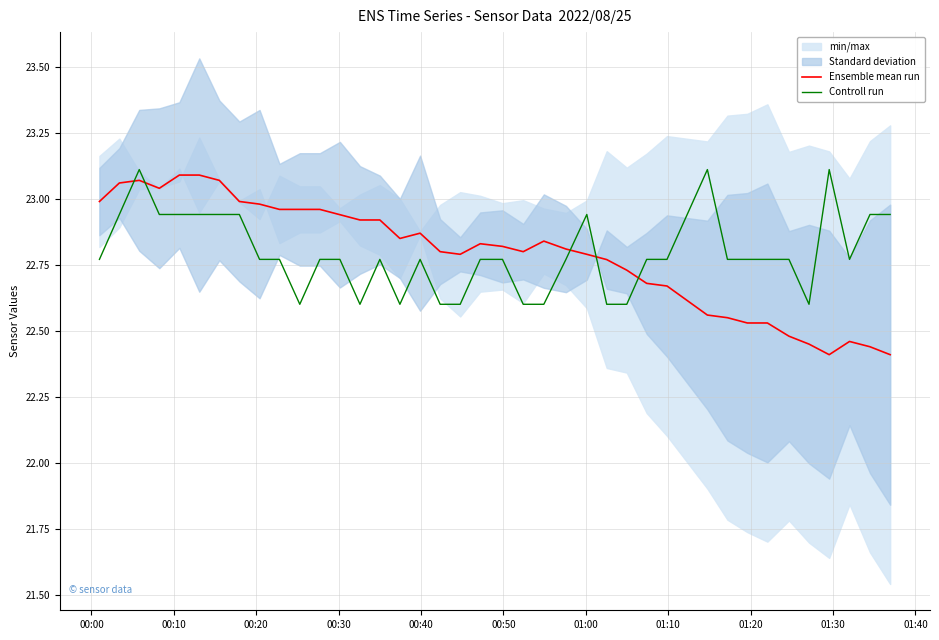

After their last crossing, which series has the higher values: Ensemble mean run or Controll run?

Controll run